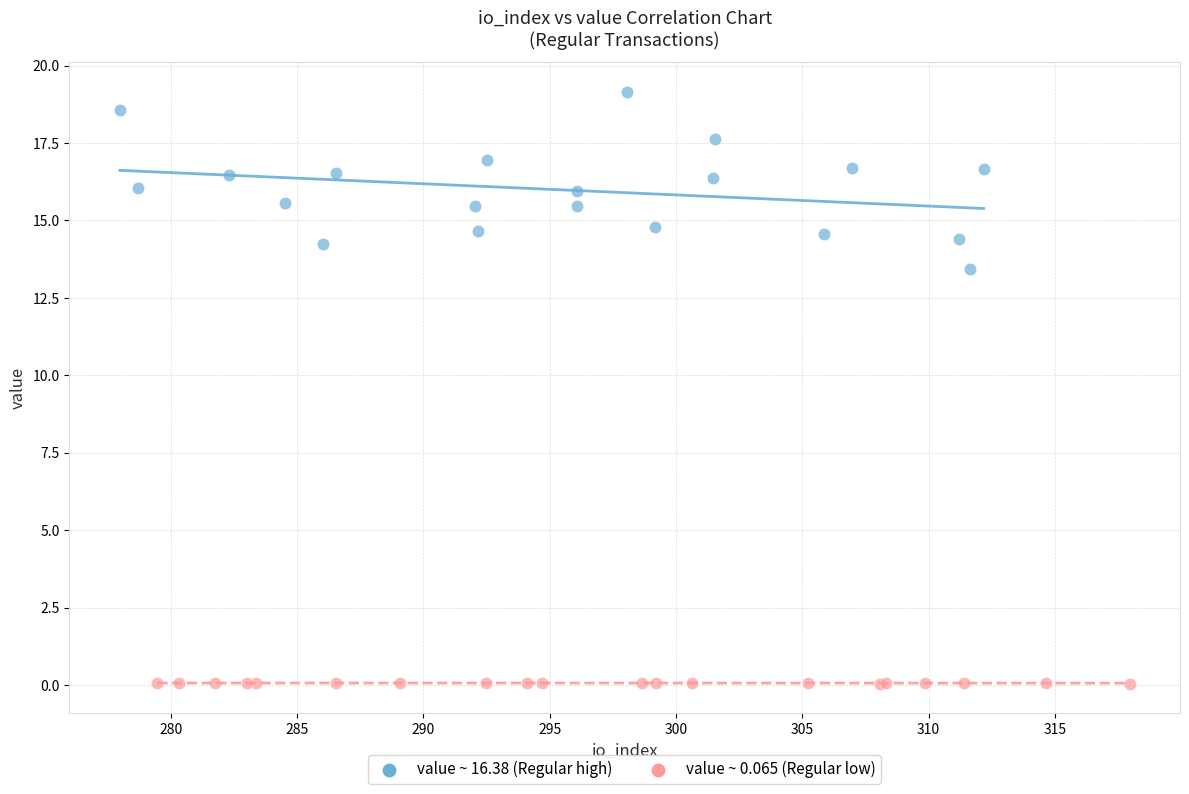

Which series contains the lowest Y value?

value ~ 0.065 (Regular low)